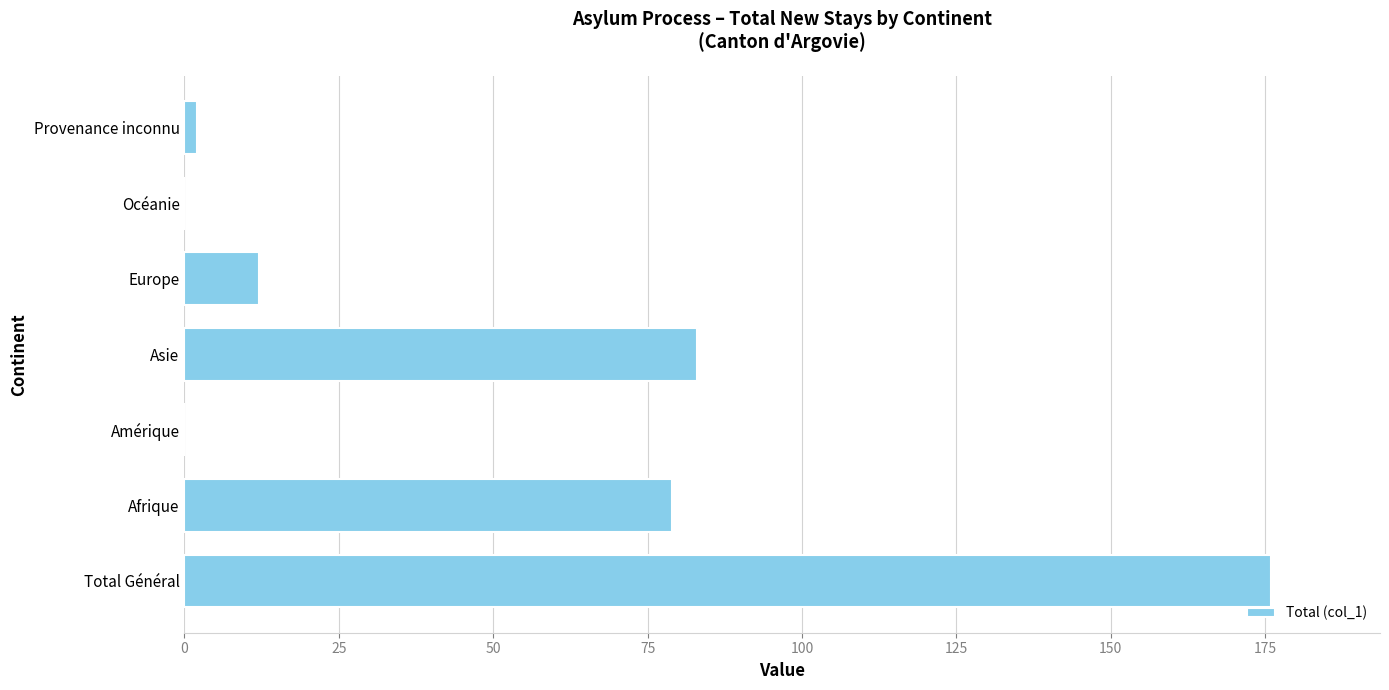

Is it true that the value at Total Général is 176?

True